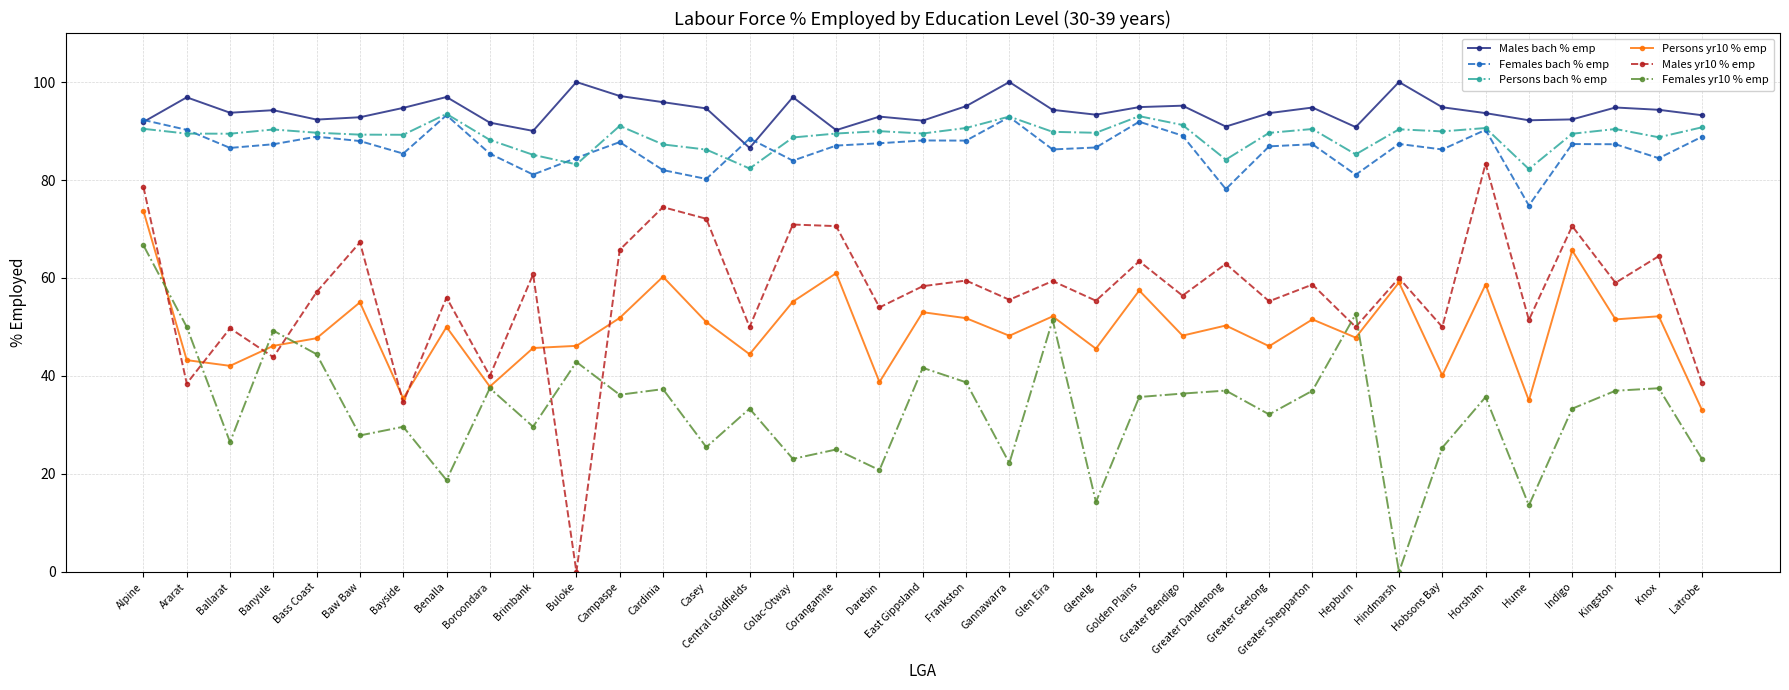

What is the difference between the maximum and minimum values in the Females yr10 % emp series?

66.7